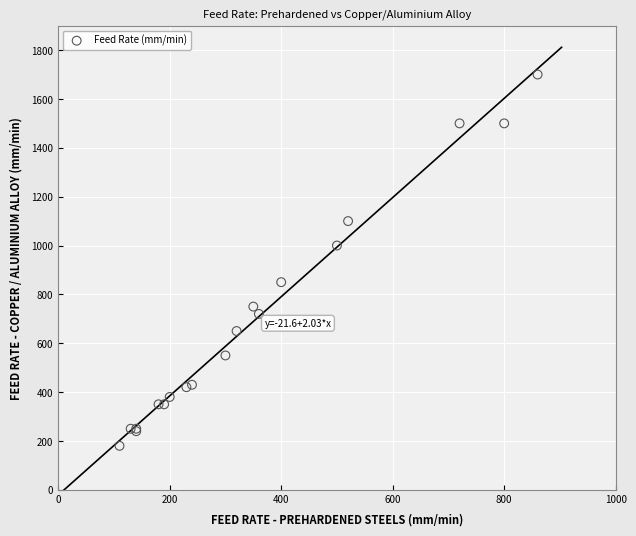

What Y value in the scatter plot is closest to 940?

1000